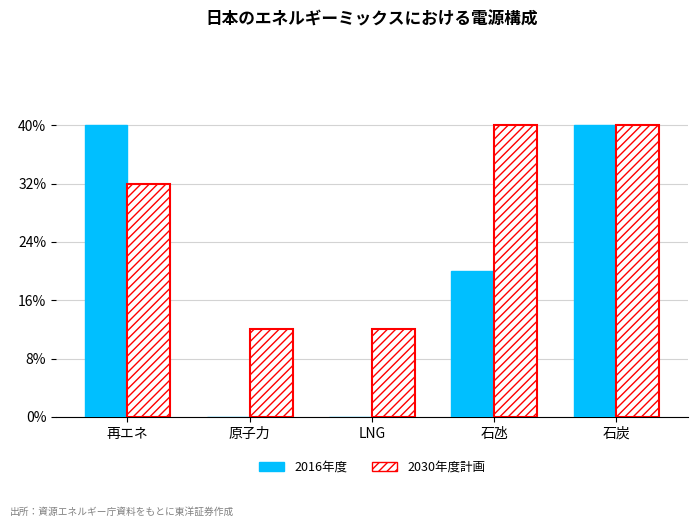

At which label does 2030年度計画 first exceed 80?

石氹